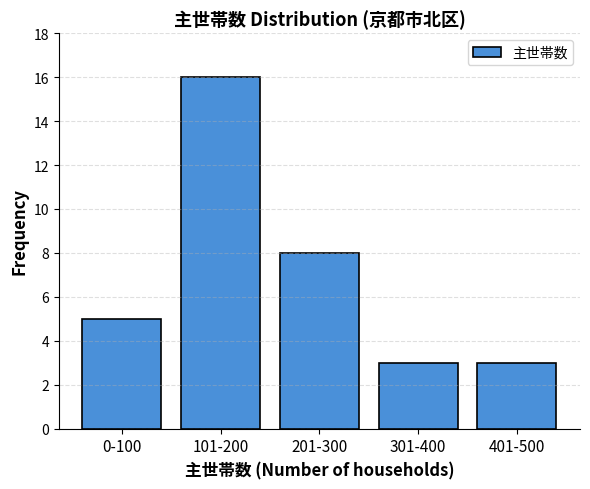

Reading left to right, what are all the values shown in this chart?

5	16	8	3	3